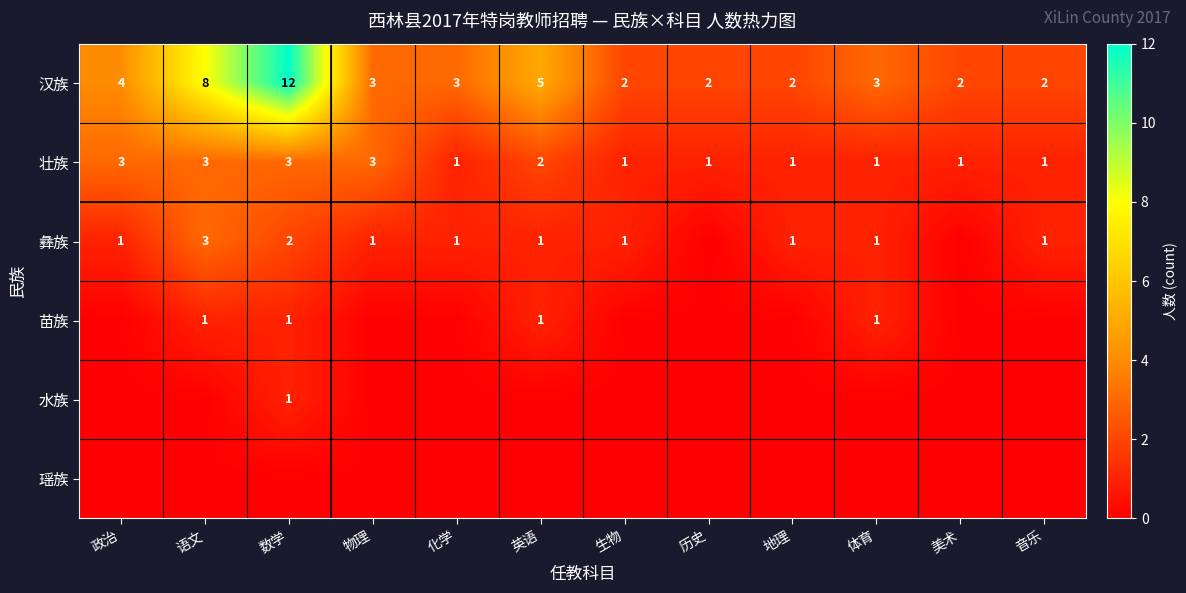

Is the value of 水族 at 数学 greater than the value of 汉族 at 政治?

No